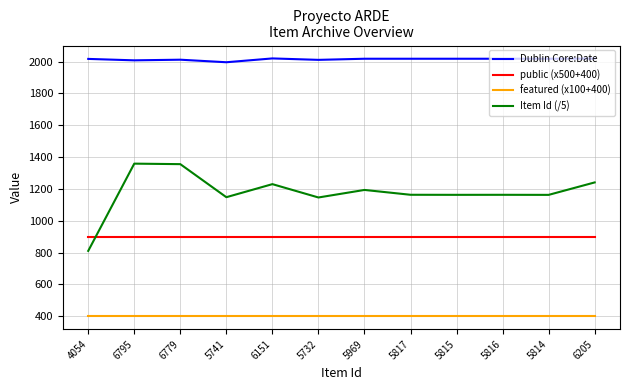

What is the greatest value displayed?

2020.0